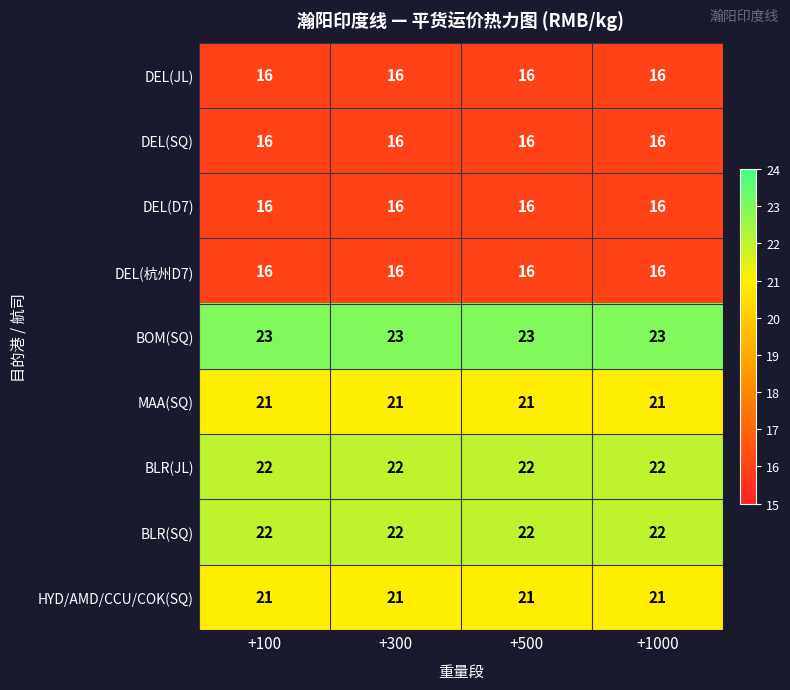

How many categories are shown in the chart?

4